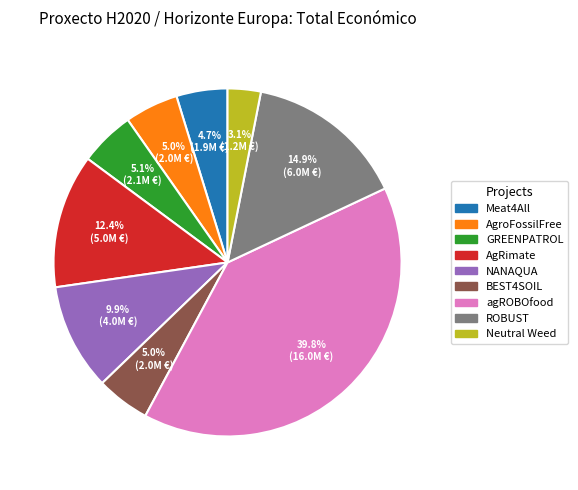

What is the largest slice in the pie chart?

agROBOfood